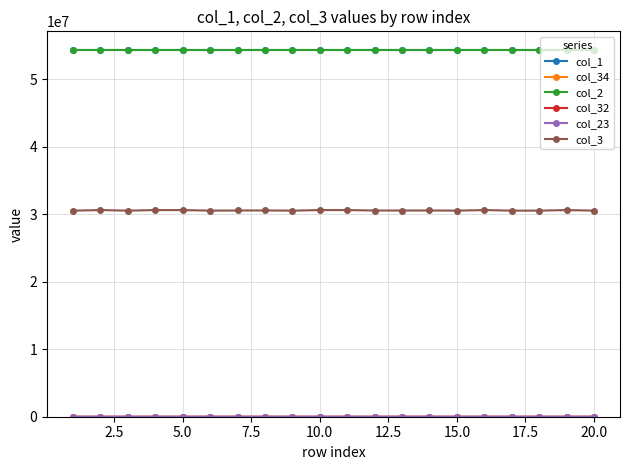

True or false: col_1 and col_3 cross at least once.

False